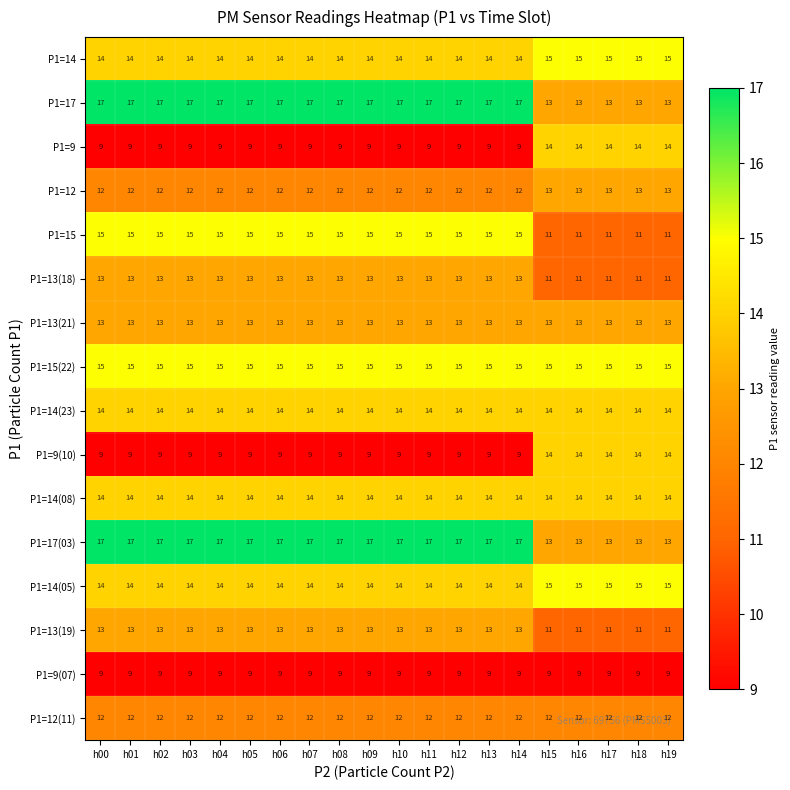

What is the minimum value shown in the chart?

9